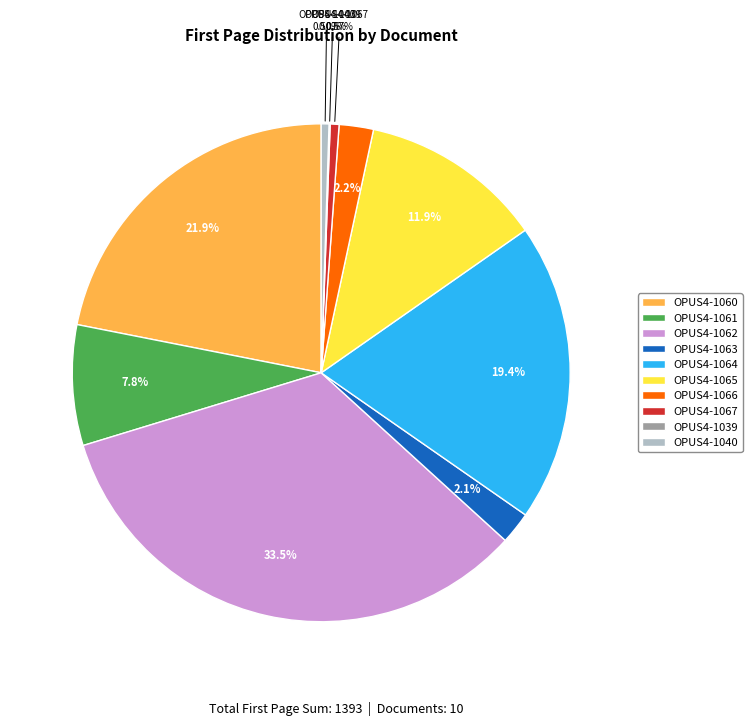

What is the ratio of the value at OPUS4-1061 to the value at OPUS4-1063?

3.8